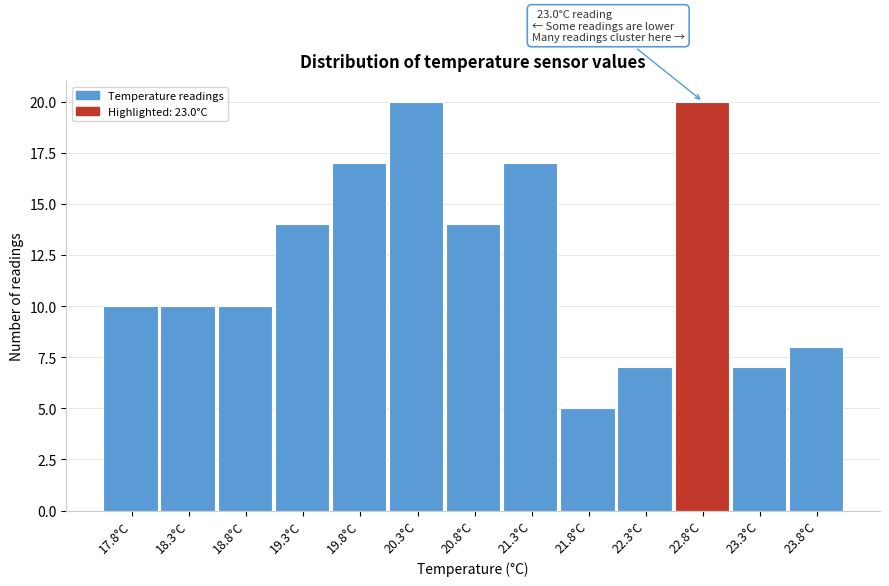

Reading left to right, what are all the values shown in this chart?

10	10	10	14	17	20	14	17	5	7	20	7	8